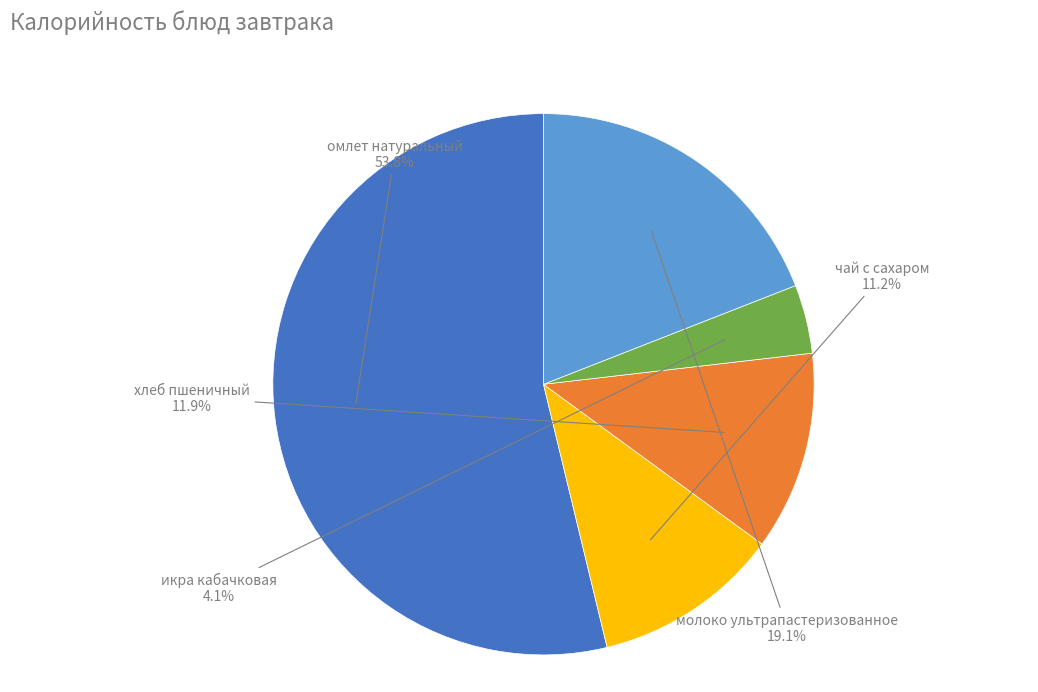

What percentage is the чай с сахаром slice, to the nearest percent?

11%